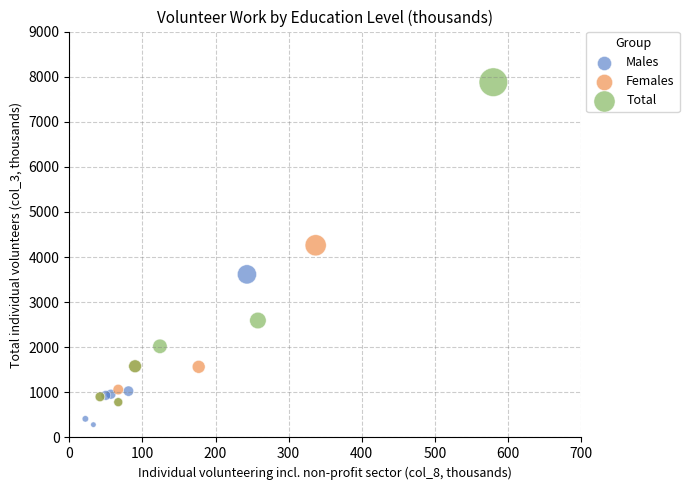

Which series contains the highest Y value?

Total